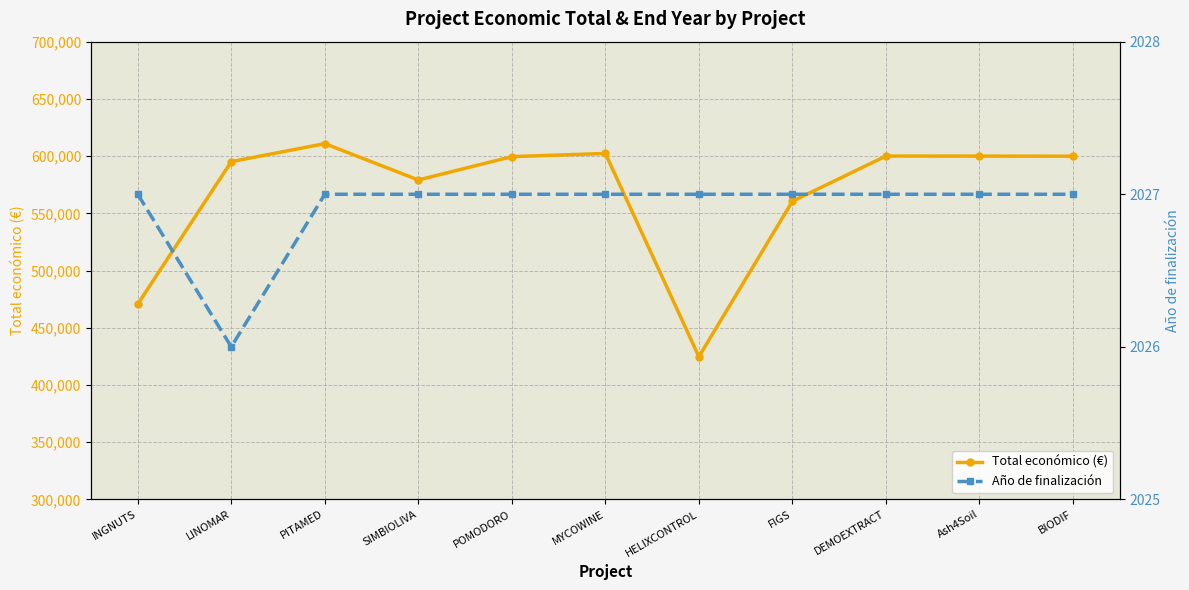

What is the difference between the maximum and minimum values in the Año de finalización series?

1.0